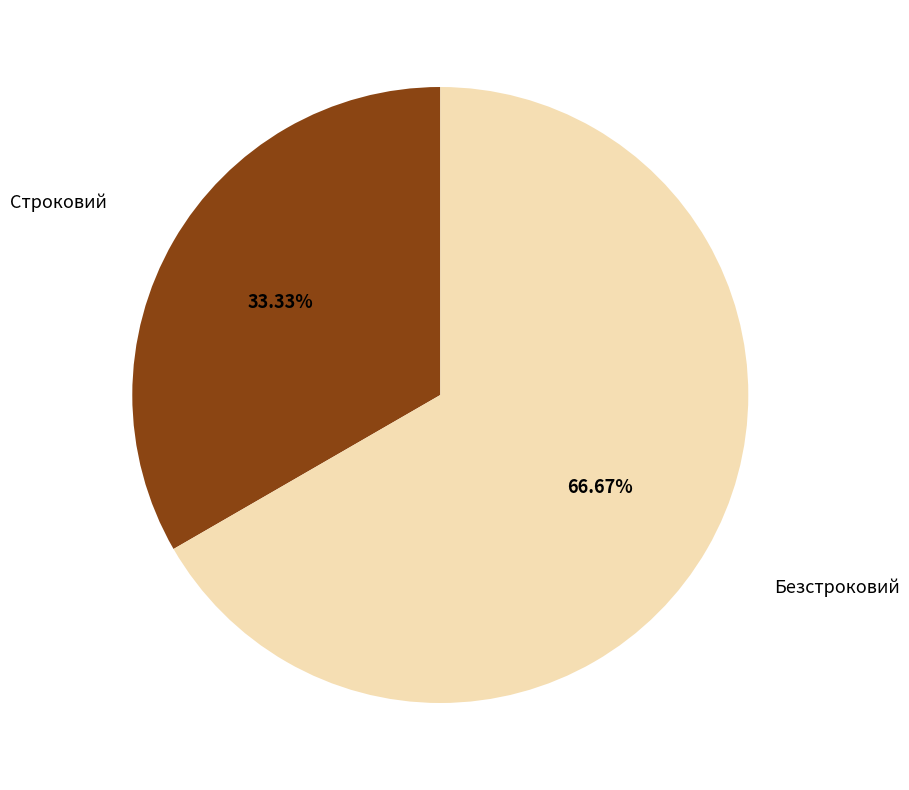

Does any single category account for the majority?

Yes